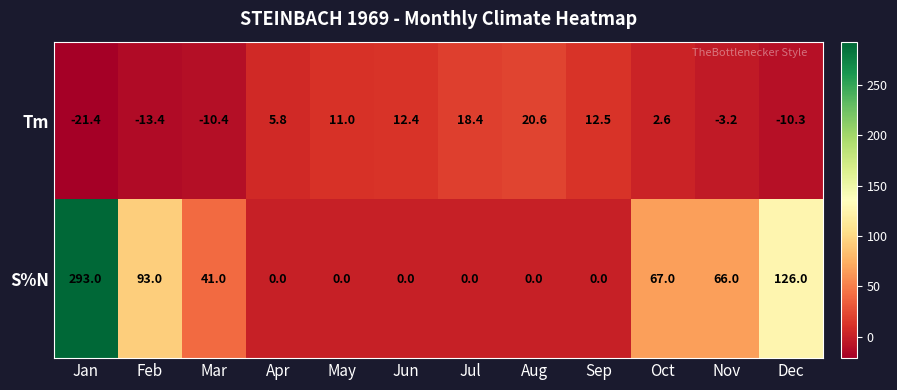

How many series are shown in this chart?

2